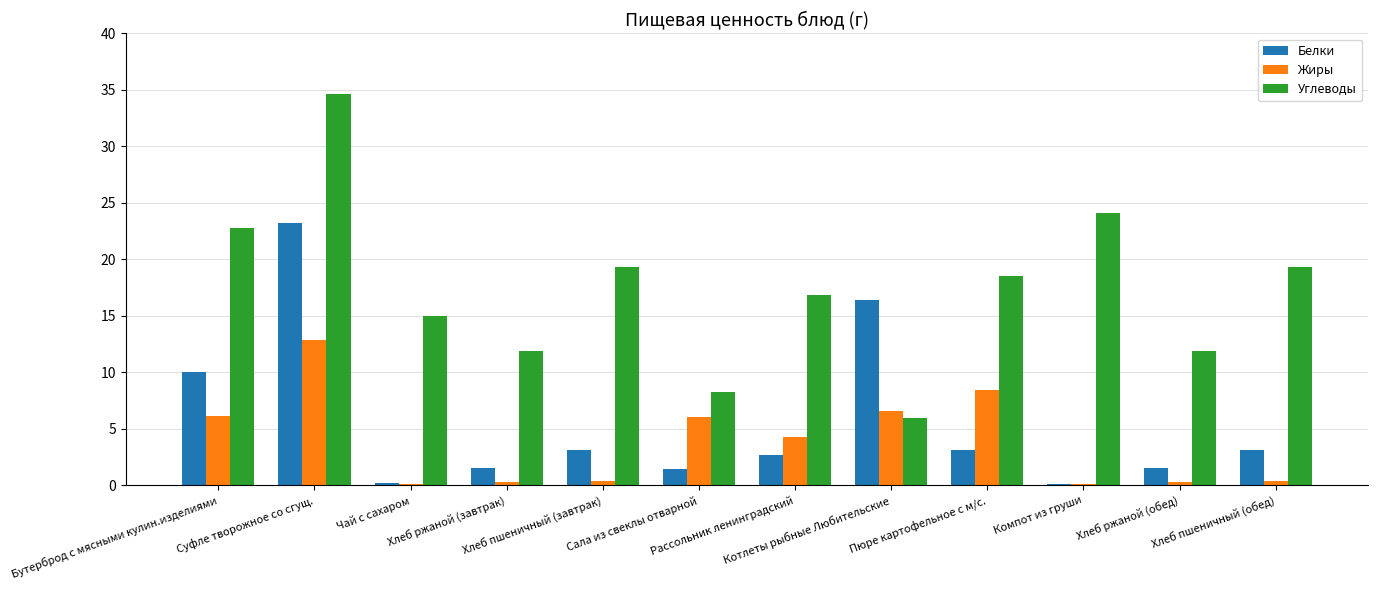

Is it true that Жиры equals 4.3 at Рассольник ленинградский?

True